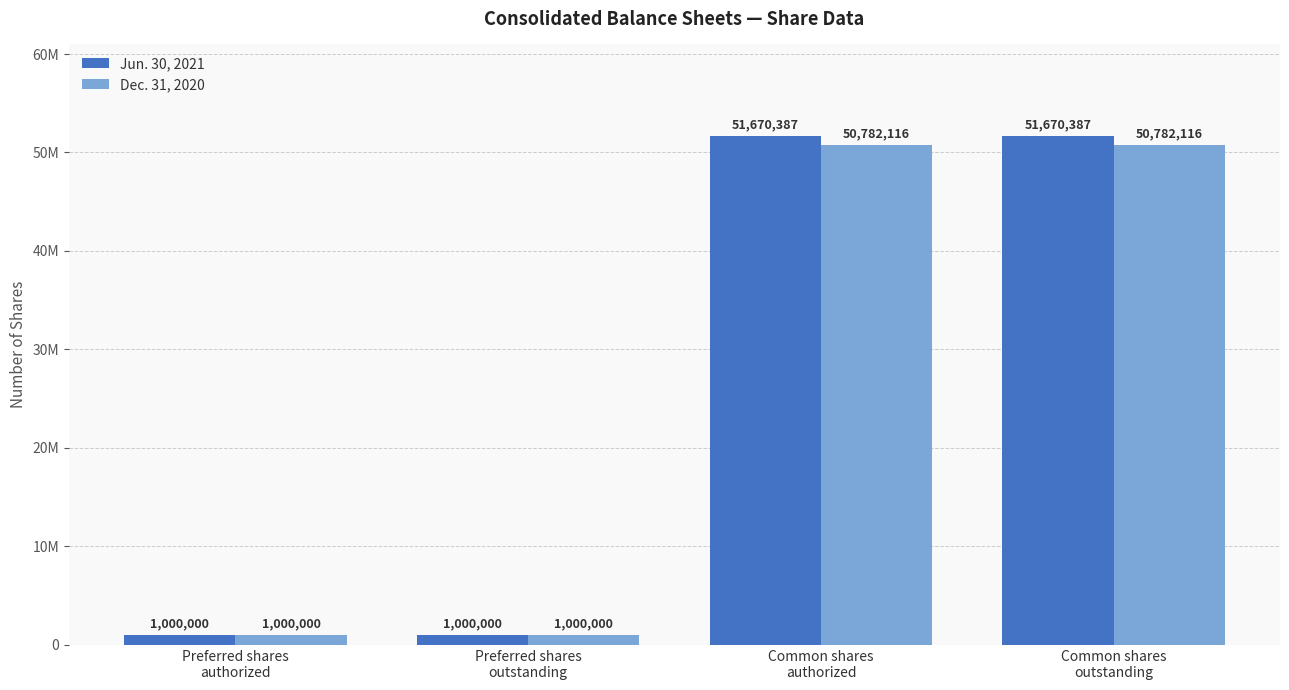

Is the value of Dec. 31, 2020 at Common shares
authorized greater than the value of Jun. 30, 2021 at Common shares
authorized?

No